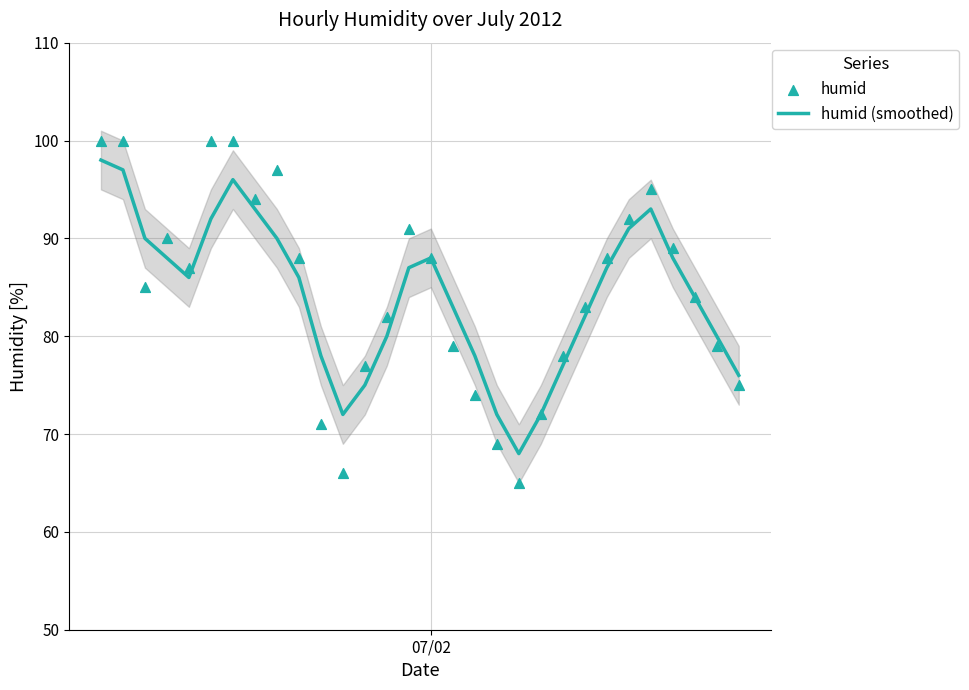

At how many categories does at least one series exceed 68?

29